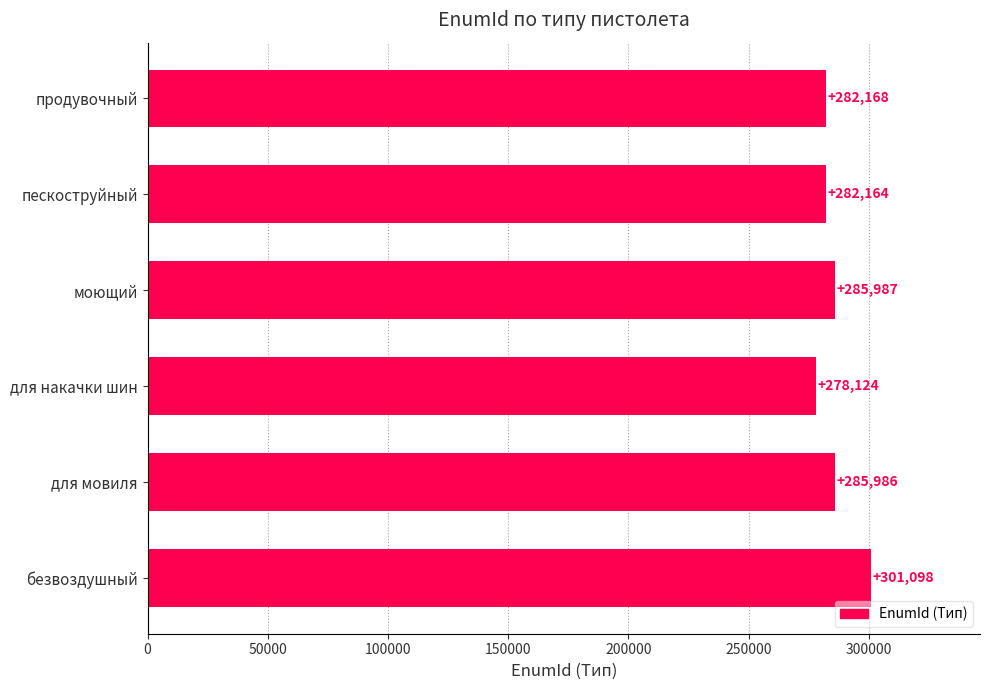

Between безвоздушный and пескоструйный, which is larger?

безвоздушный